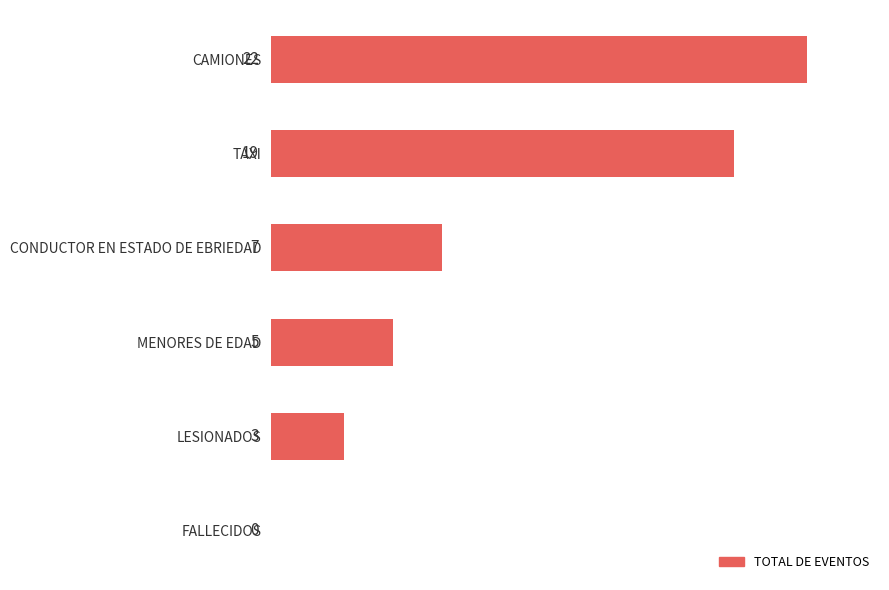

What is the sum of the values at CAMIONES and LESIONADOS?

25